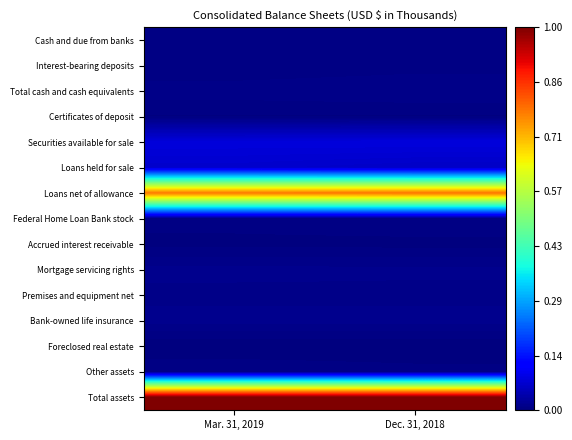

Reading left to right, transcribe all the data shown in this chart.

Cash and due from banks: Mar. 31, 2019=0.0	Dec. 31, 2018=0.0
Interest-bearing deposits: Mar. 31, 2019=0.0	Dec. 31, 2018=0.0
Total cash and cash equivalents: Mar. 31, 2019=0.0	Dec. 31, 2018=0.0
Certificates of deposit: Mar. 31, 2019=0.0	Dec. 31, 2018=0.0
Securities available for sale: Mar. 31, 2019=0.1	Dec. 31, 2018=0.1
Loans held for sale: Mar. 31, 2019=0.1	Dec. 31, 2018=0.1
Loans net of allowance: Mar. 31, 2019=0.8	Dec. 31, 2018=0.8
Federal Home Loan Bank stock: Mar. 31, 2019=0.0	Dec. 31, 2018=0.0
Accrued interest receivable: Mar. 31, 2019=0.0	Dec. 31, 2018=0.0
Mortgage servicing rights: Mar. 31, 2019=0.0	Dec. 31, 2018=0.0
Premises and equipment net: Mar. 31, 2019=0.0	Dec. 31, 2018=0.0
Bank-owned life insurance: Mar. 31, 2019=0.0	Dec. 31, 2018=0.0
Foreclosed real estate: Mar. 31, 2019=0.0	Dec. 31, 2018=0.0
Other assets: Mar. 31, 2019=0.0	Dec. 31, 2018=0.0
Total assets: Mar. 31, 2019=1.0	Dec. 31, 2018=1.0